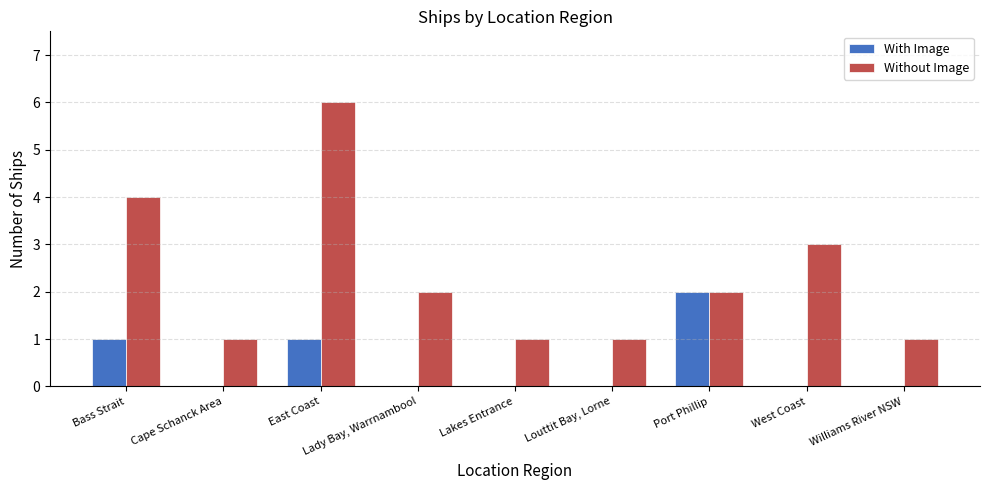

Which category has the highest value in the With Image series?

Port Phillip